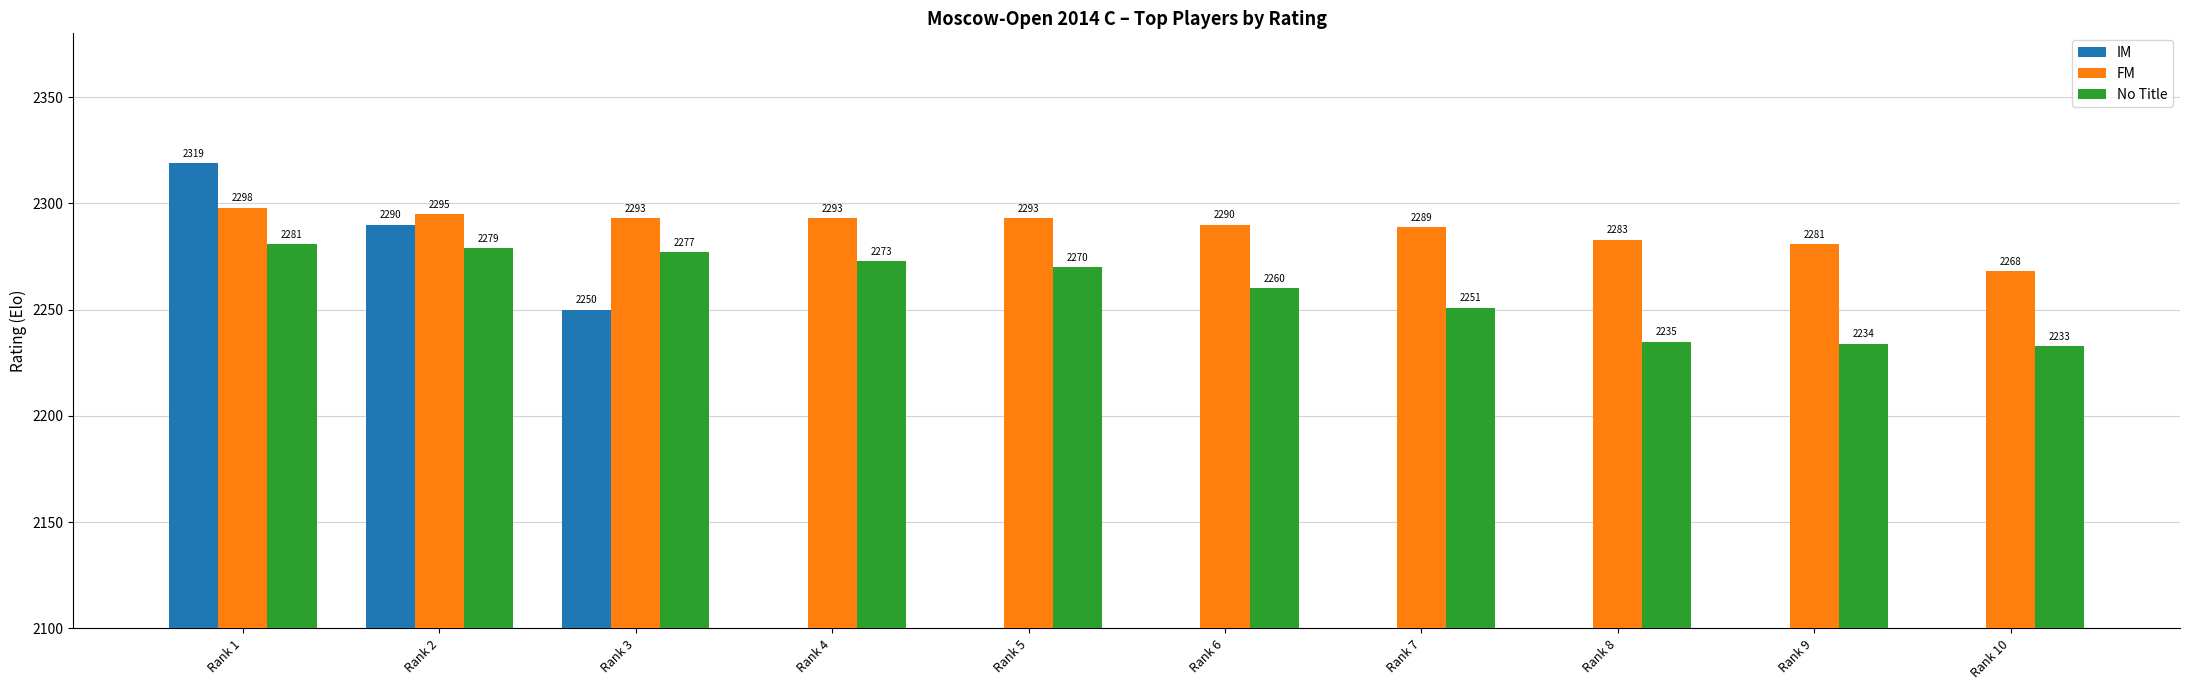

True or false: IM has a value of -909 at Rank 4.

False